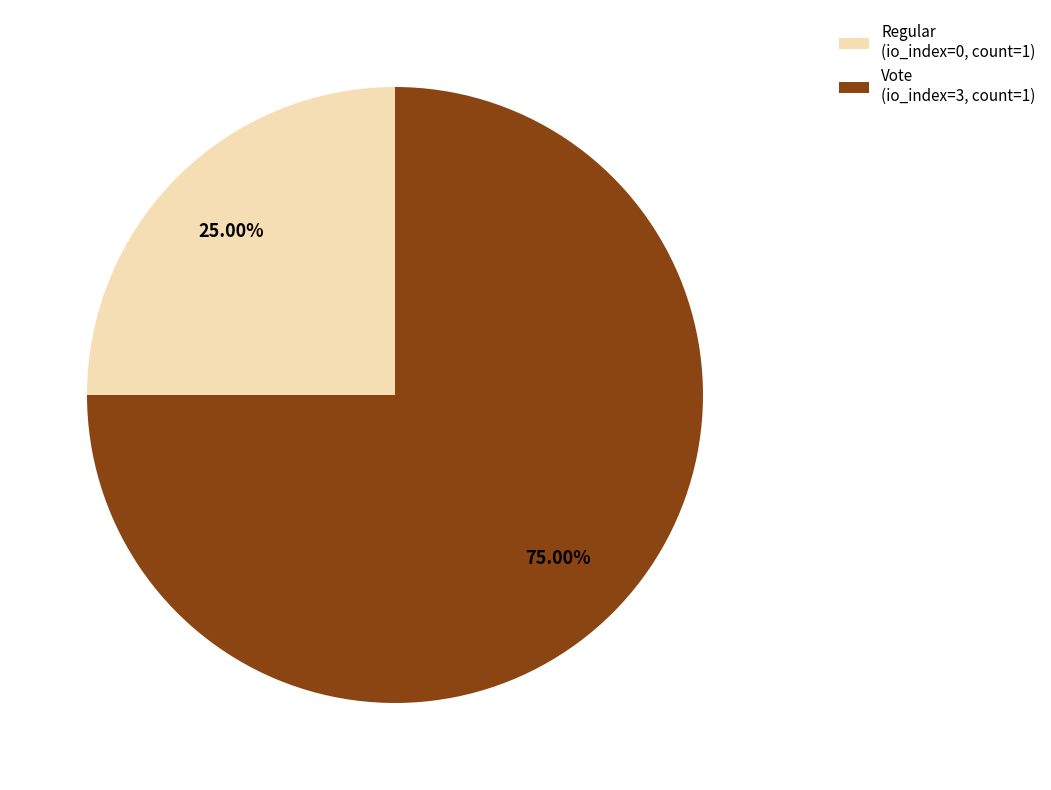

What is the ratio of the value at Regular (io_index=0, count=1) to the value at Vote (io_index=3, count=1)?

0.3